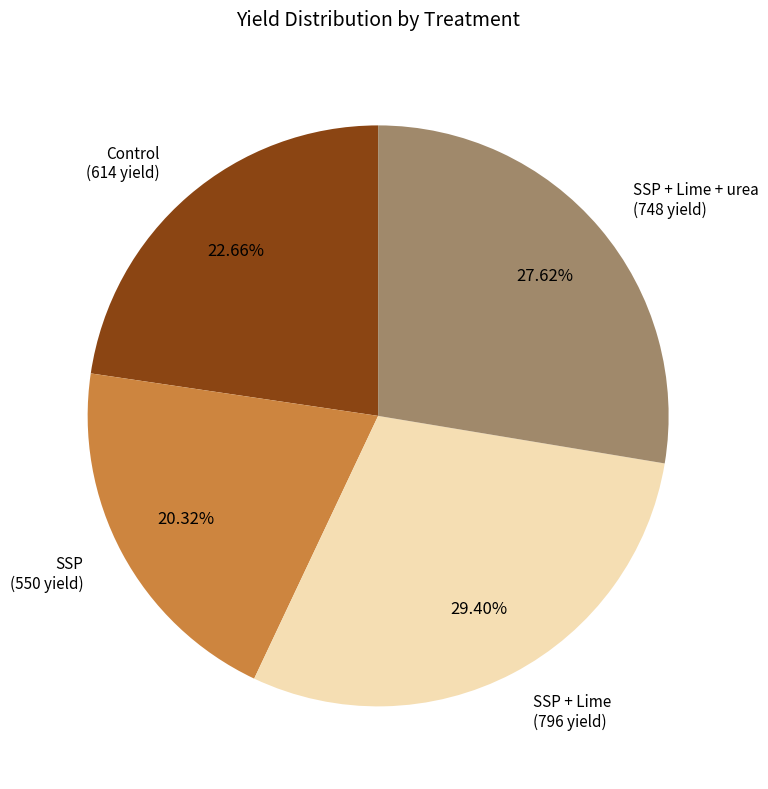

Is the sum of SSP (550 yield) and Control (614 yield) greater than half?

No